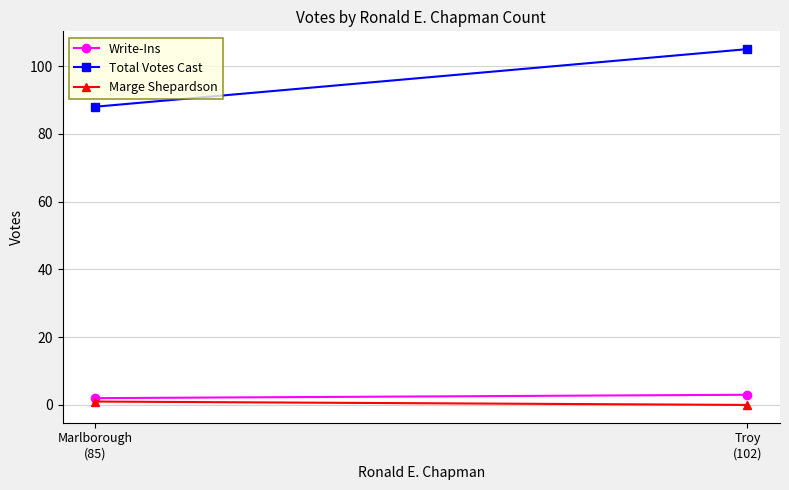

The Write-Ins series shows 1 at Marlborough
(85). True or false?

False